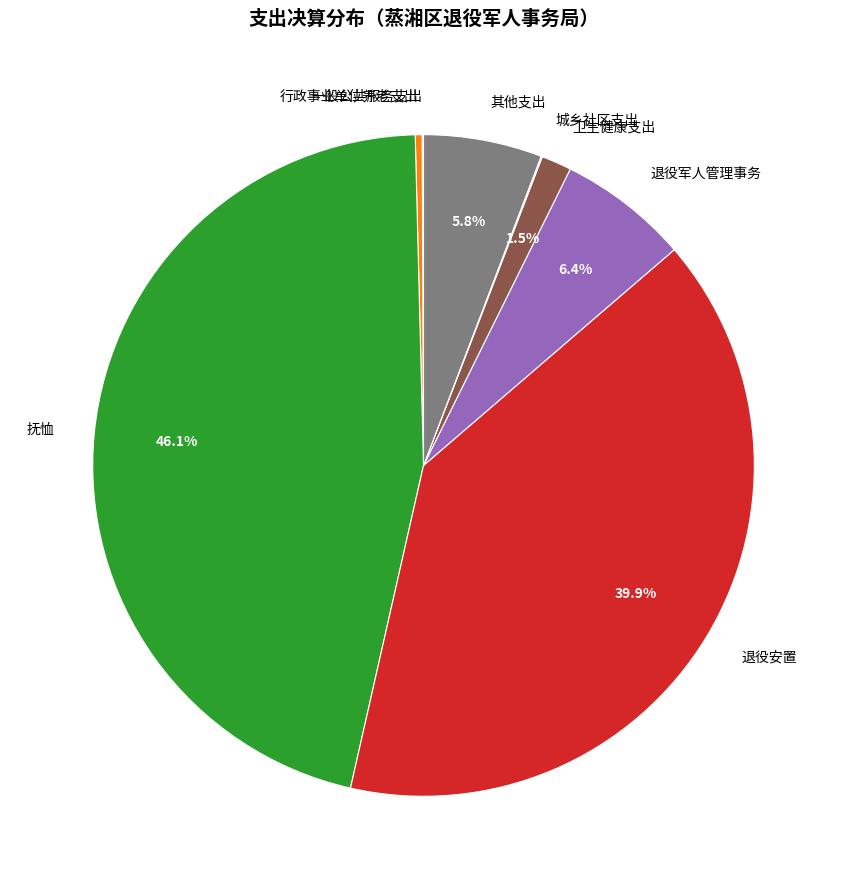

To the nearest percent, what percentage of the pie is 退役安置?

40%